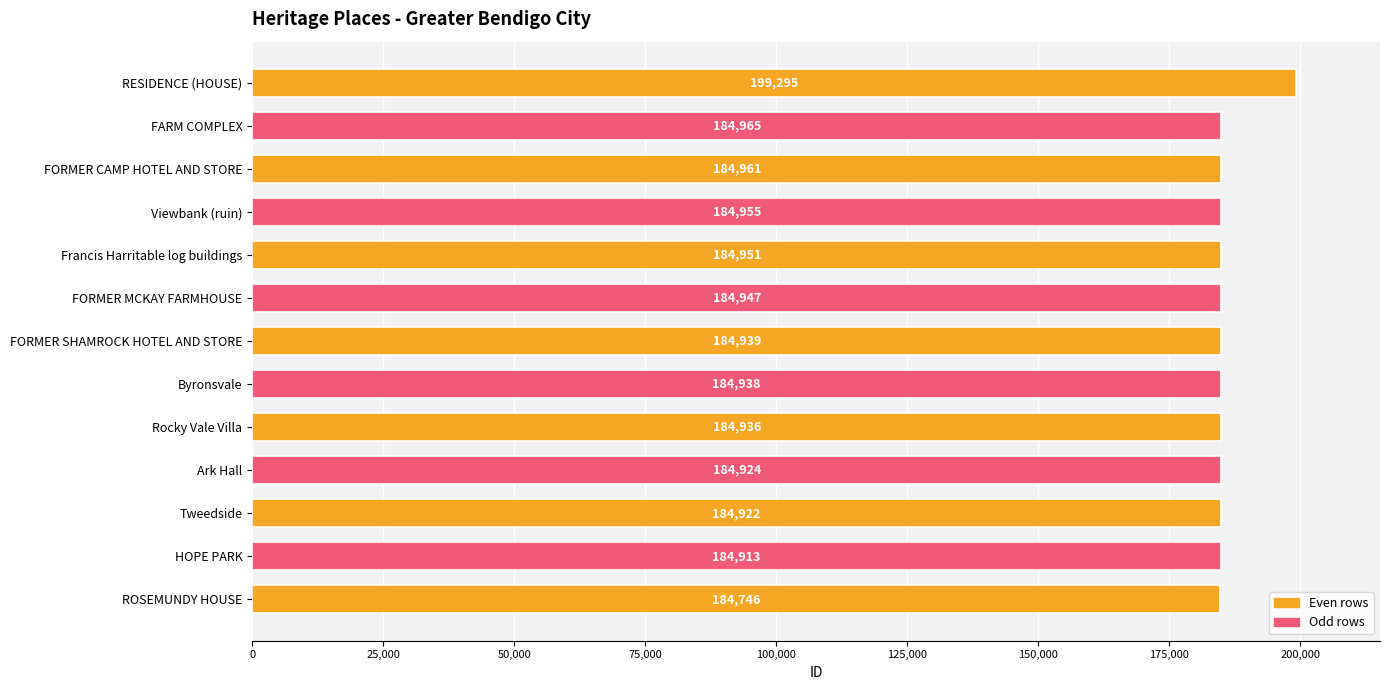

True or false: the data shows 71736 at FORMER MCKAY FARMHOUSE.

False